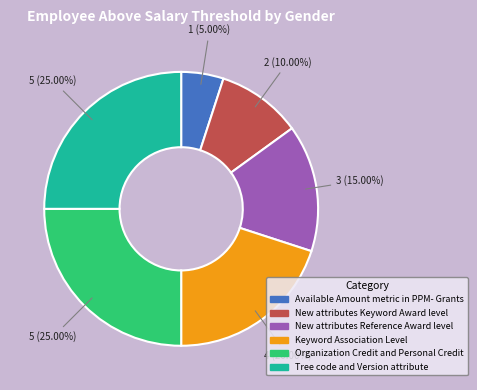

Is the sum of Keyword Association Level and New attributes Keyword Award level greater than half?

No